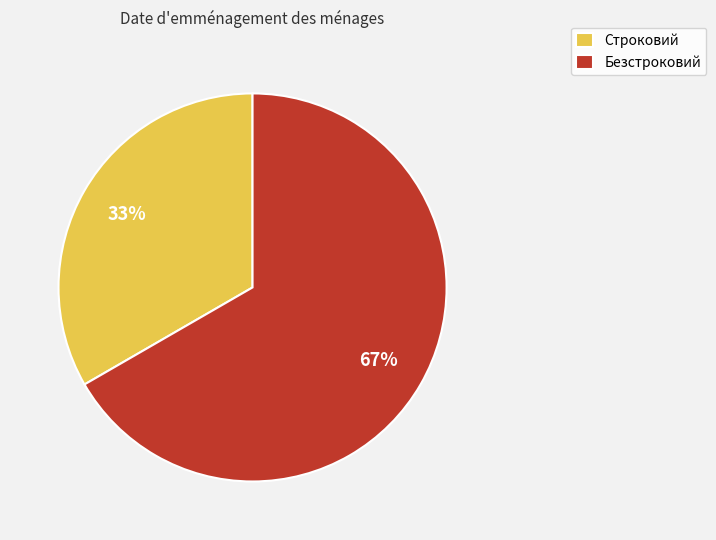

Does Строковий account for over 50% of the chart?

No